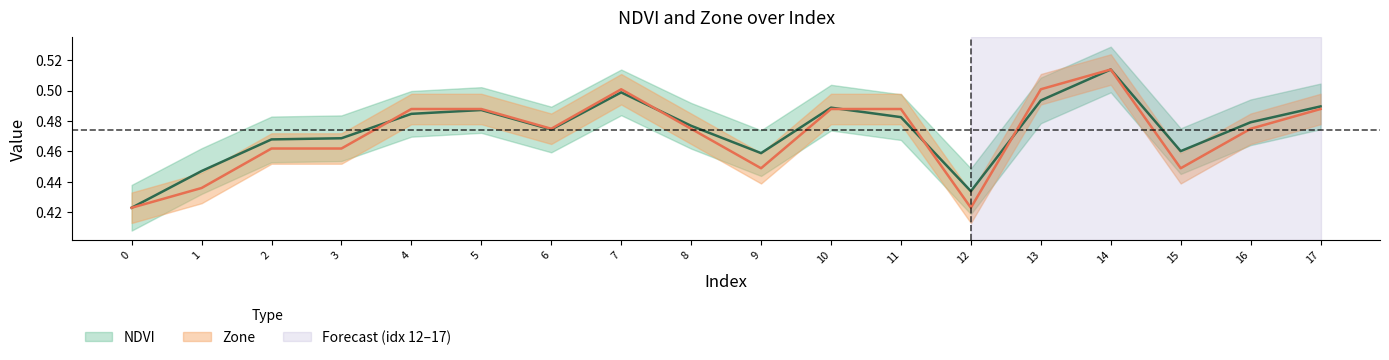

True or false: Zone and NDVI cross at least once.

True